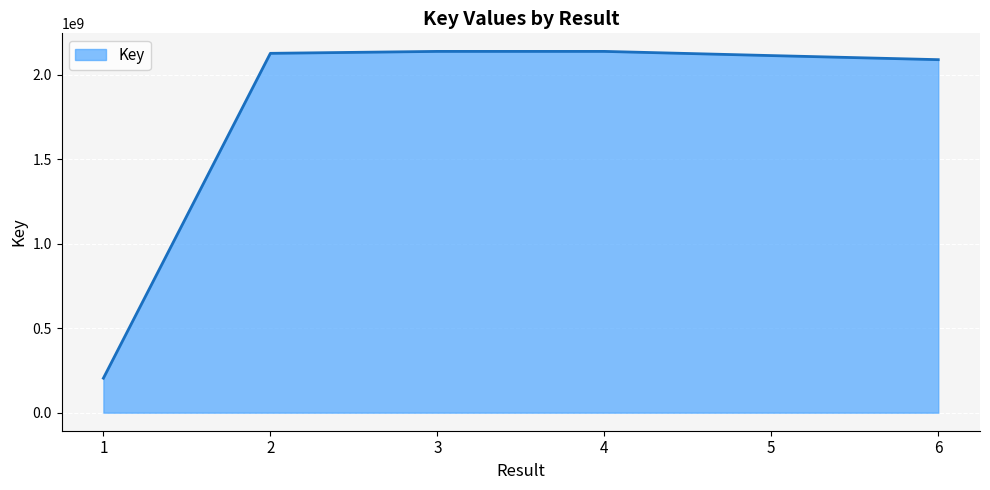

What is the average value?

1802142418